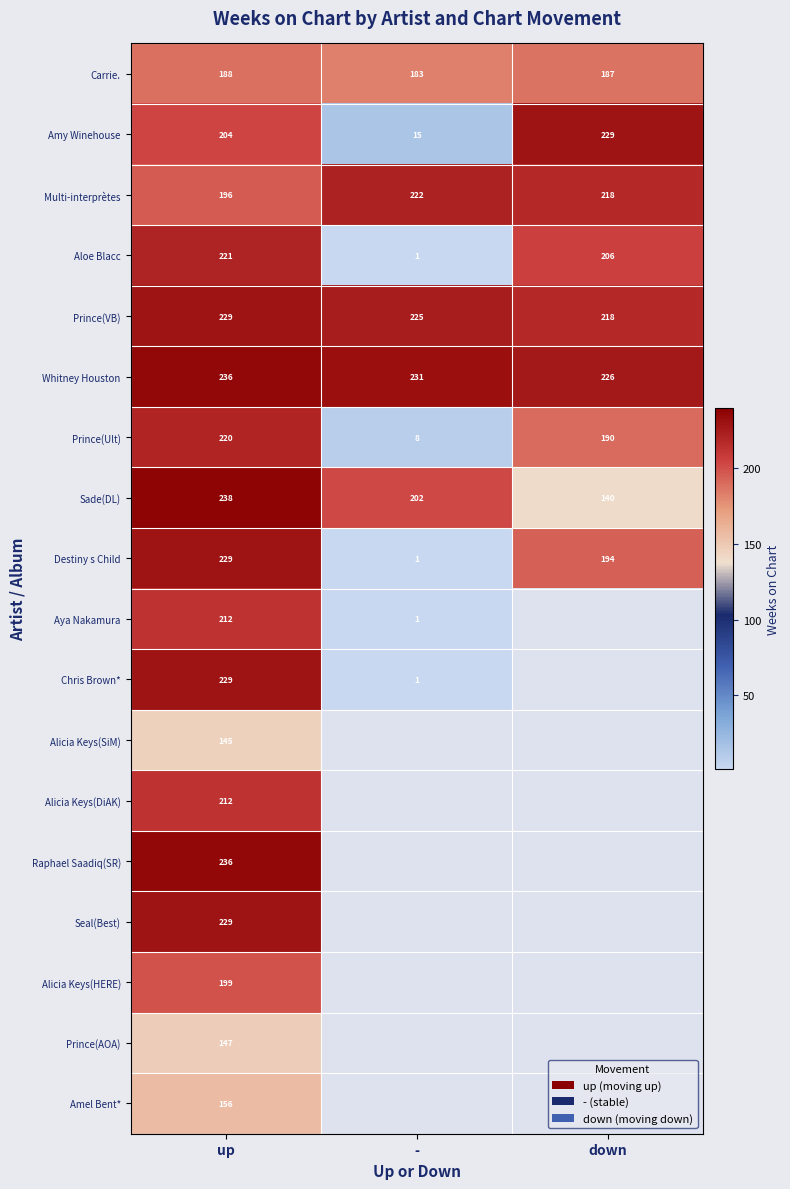

The Prince(AOA) series shows 76 at up. True or false?

False